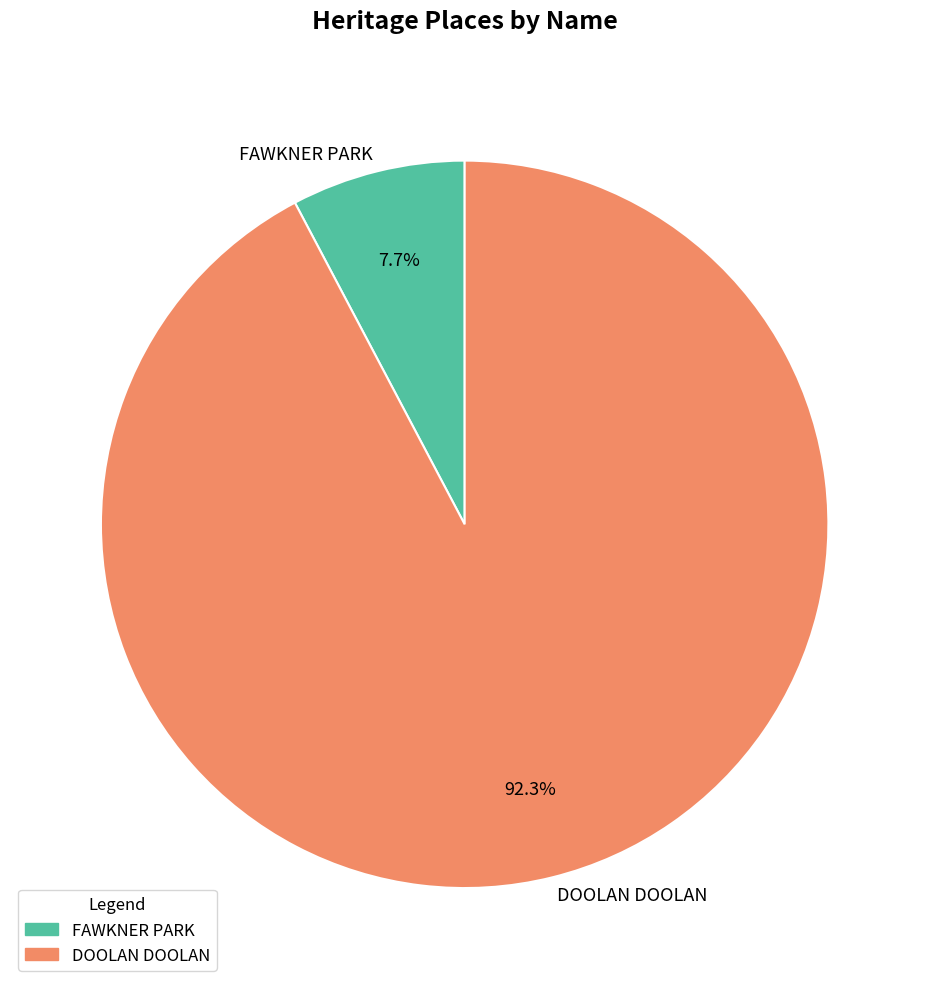

What percentage is the DOOLAN DOOLAN slice, to the nearest percent?

92%